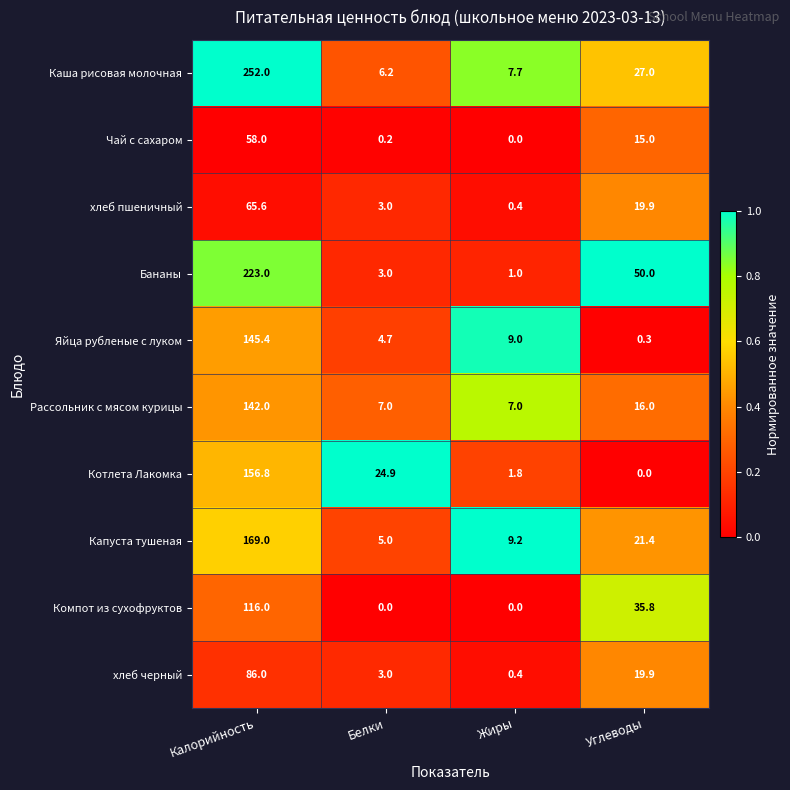

The Рассольник с мясом курицы series shows 41.4 at Калорийность. True or false?

False